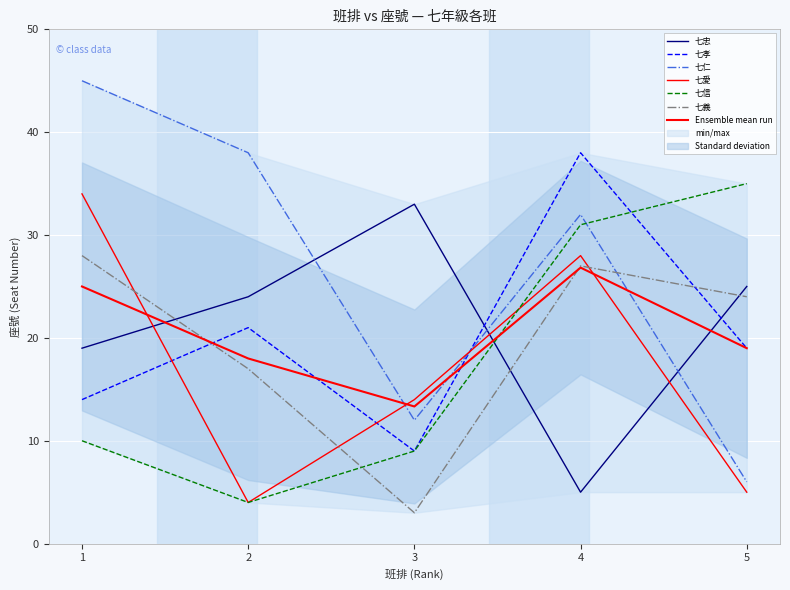

Where do 七孝 and 七忠 first cross each other?

3 and 4